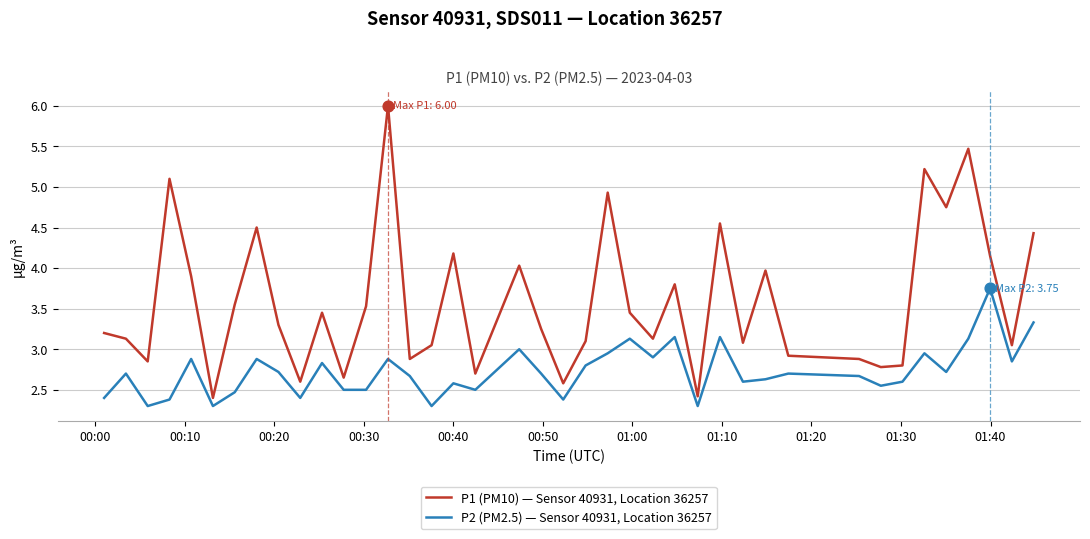

What is the lowest value of the P1 (PM10) — Sensor 40931, Location 36257 series?

2.4